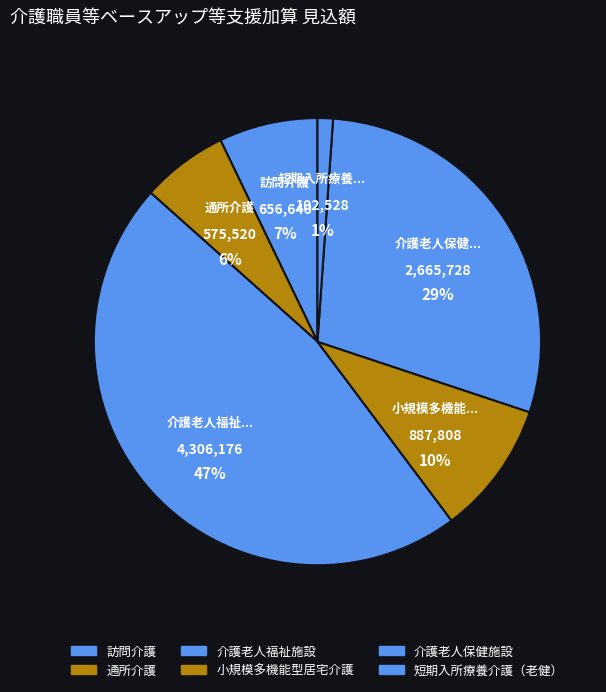

How many slices are in this pie chart?

6